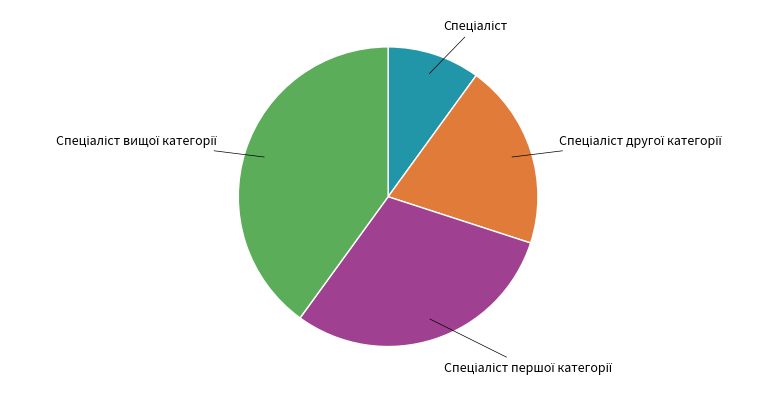

How many segments does this pie chart have?

4